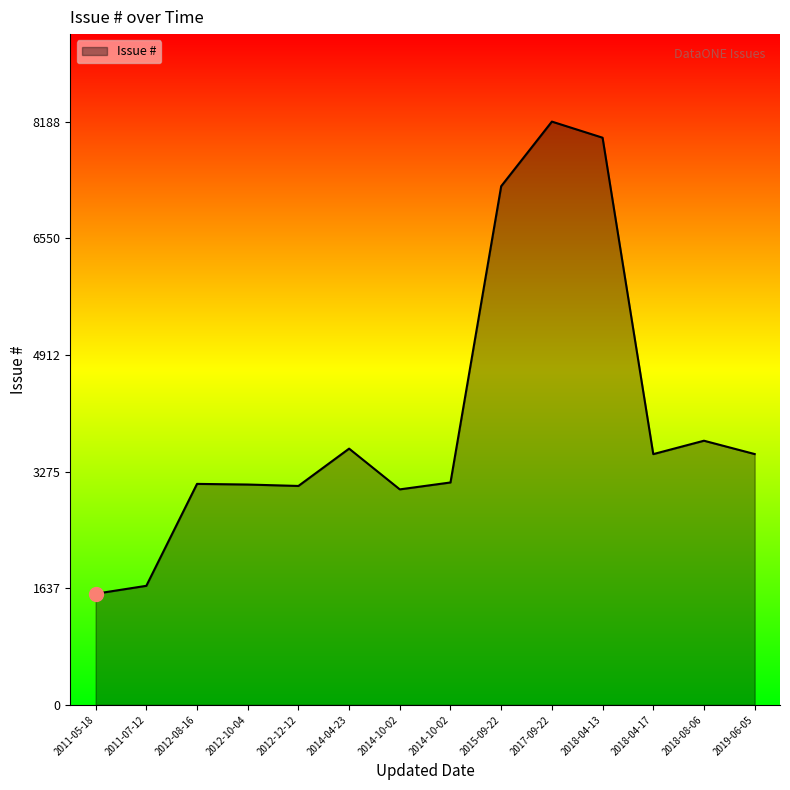

What is the average value?

4030